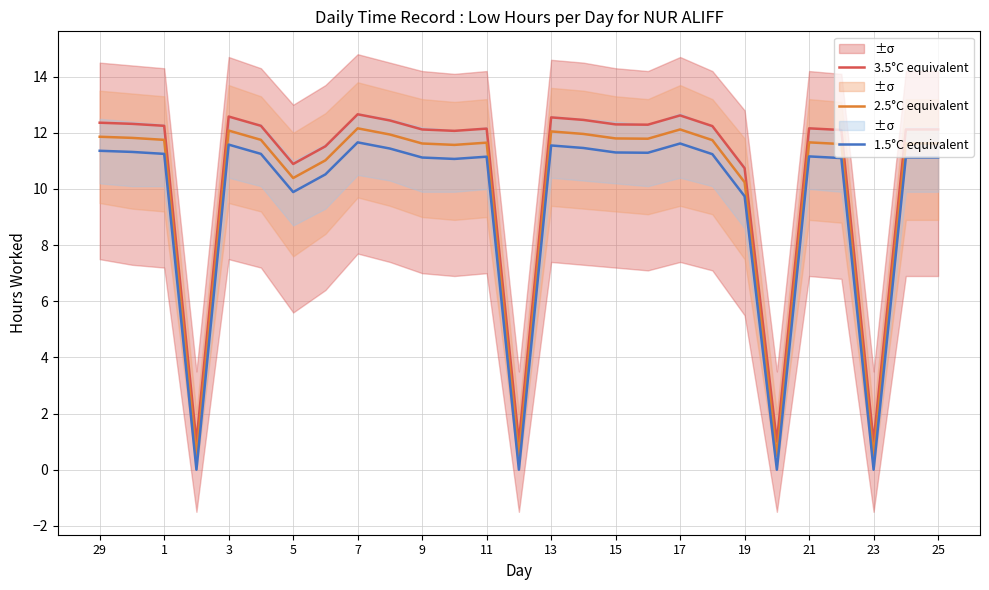

Is the value of 2.5°C equivalent at 23 greater than the value of 3.5°C equivalent at 23?

No